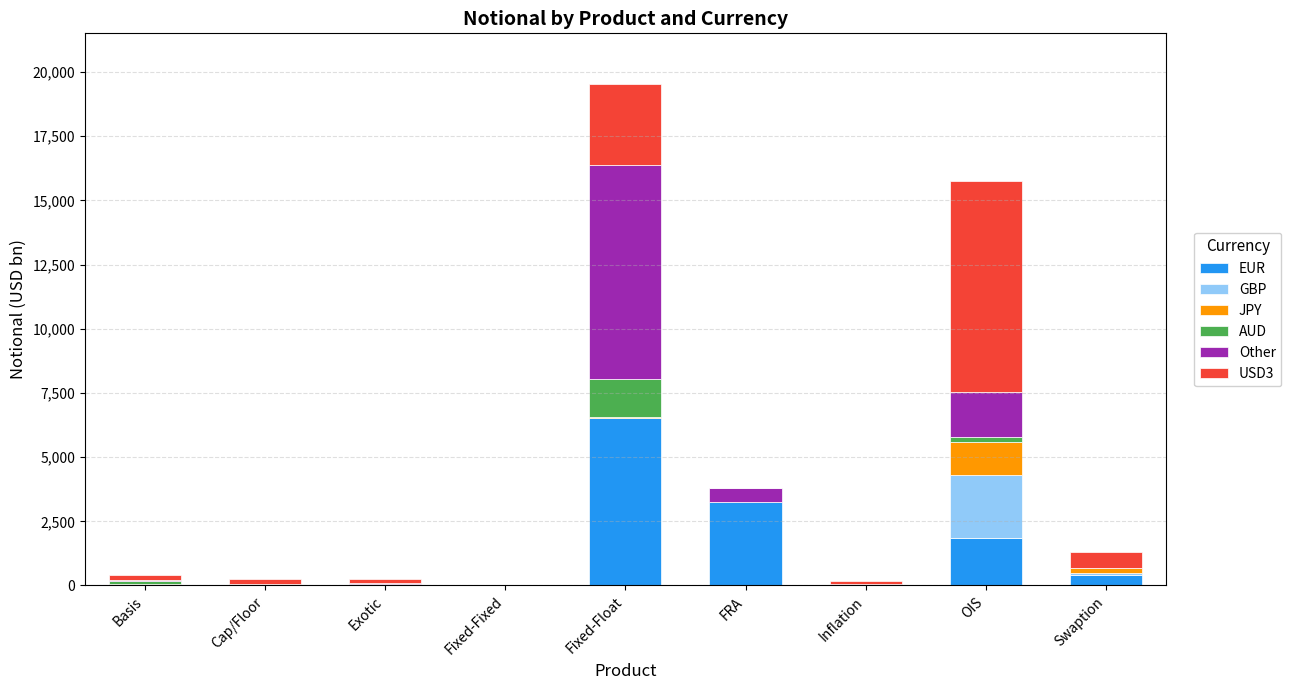

What is the highest value of the EUR series?

6542